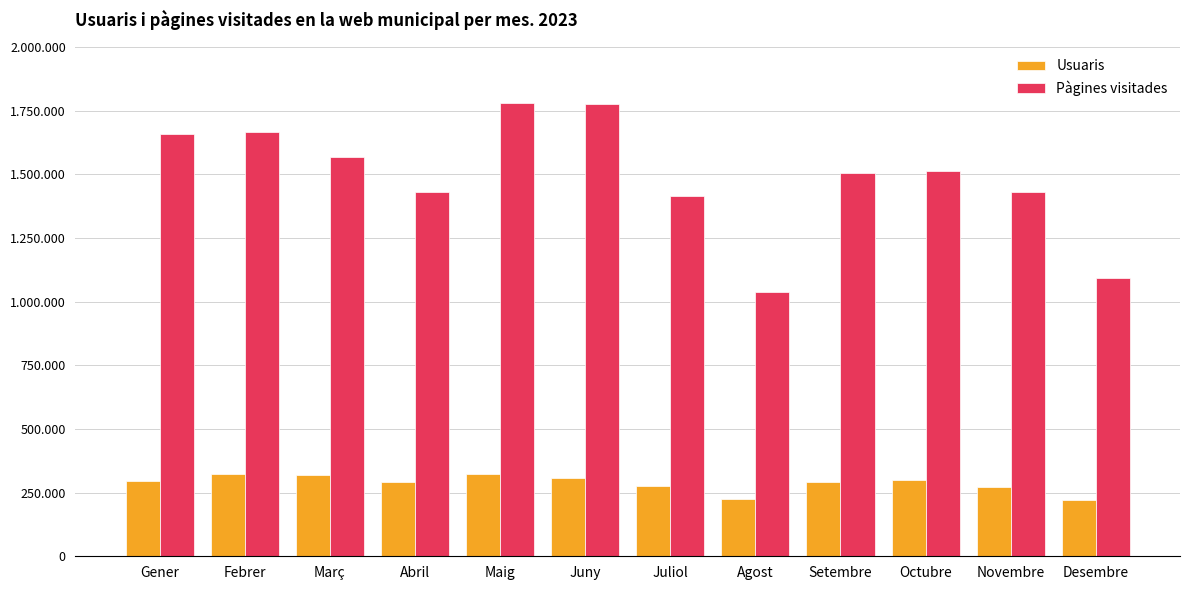

At which category is the sum across all series the highest?

Maig